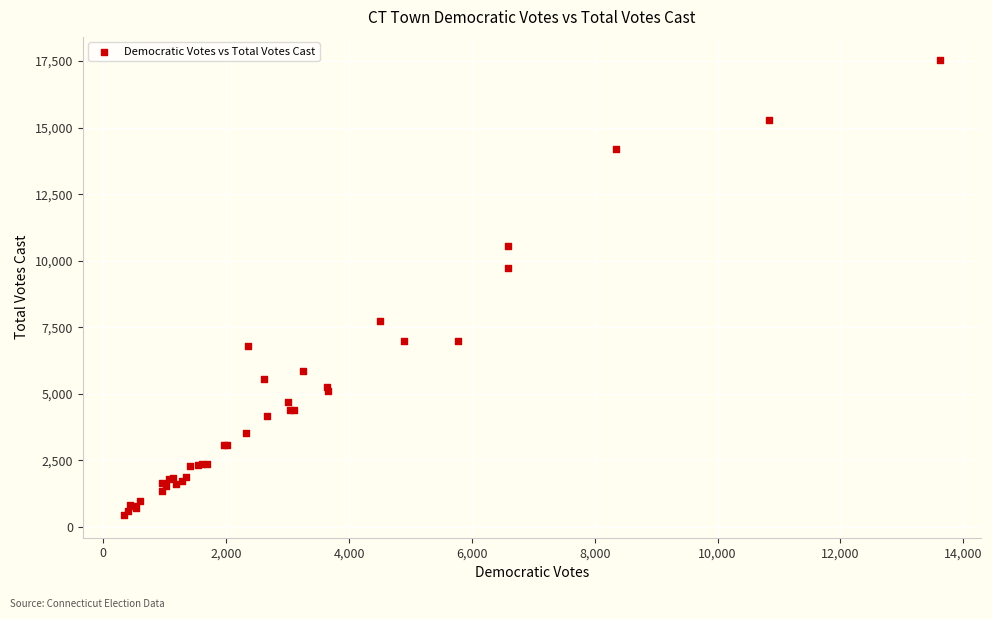

What Y value in the scatter plot is closest to 9001?

9729